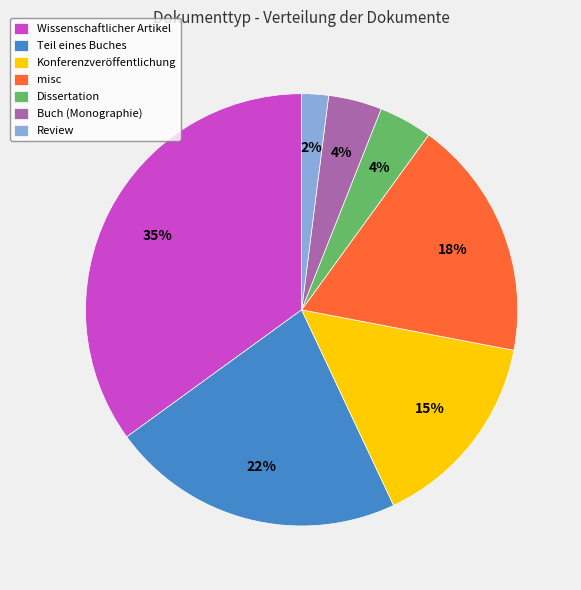

Count the number of slices in the pie.

7